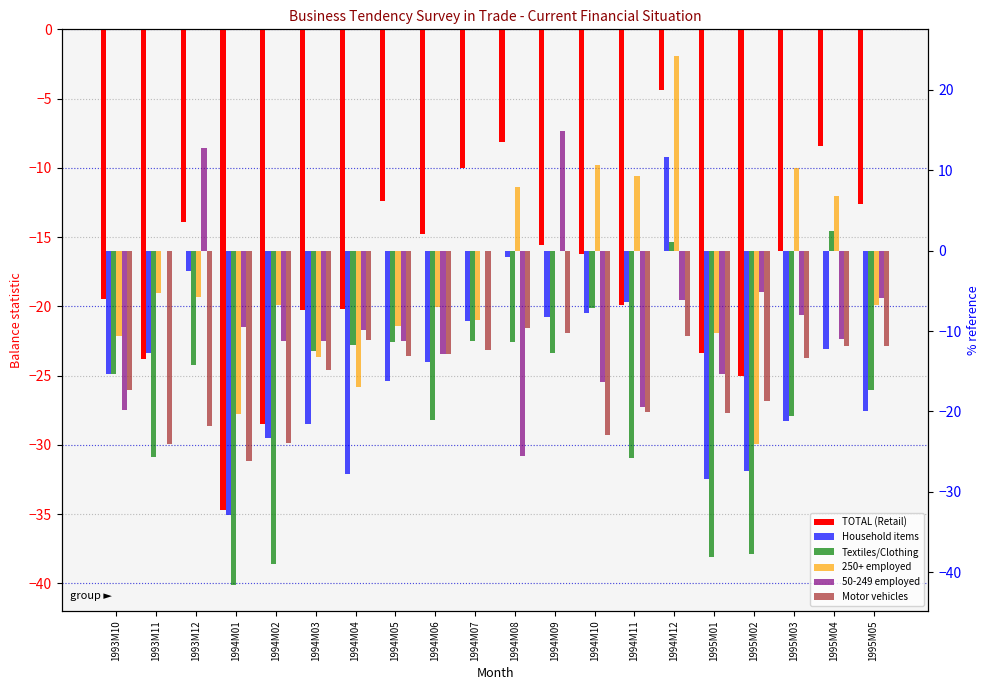

The TOTAL (Retail) series shows -16.0 at 1995M03. True or false?

True